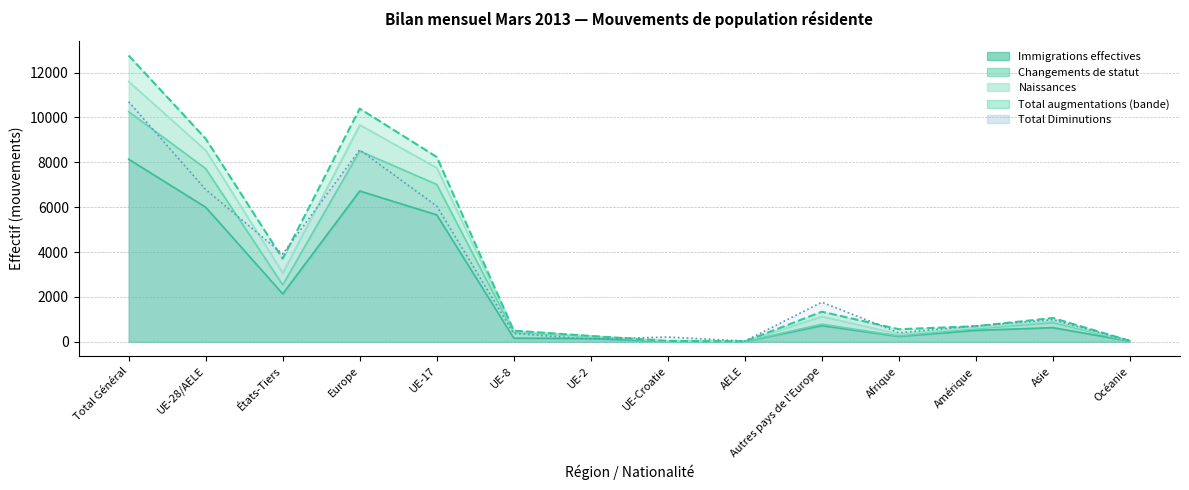

At which category is the sum across all series the highest?

Total Général